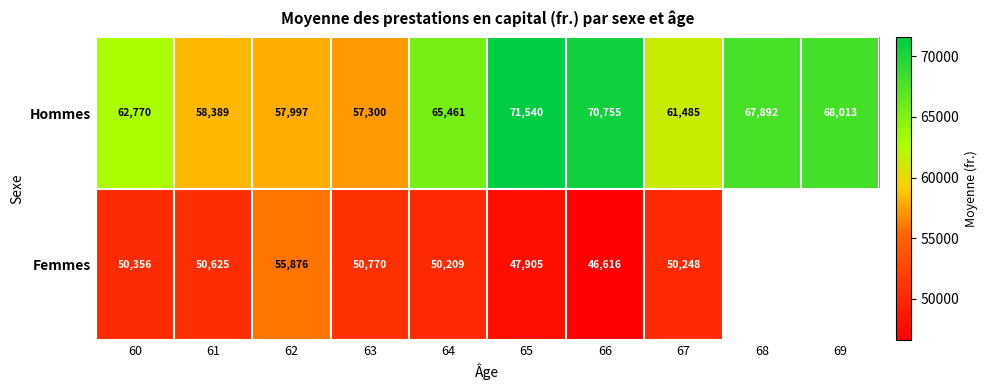

The Hommes series shows 109434.8 at 65. True or false?

False